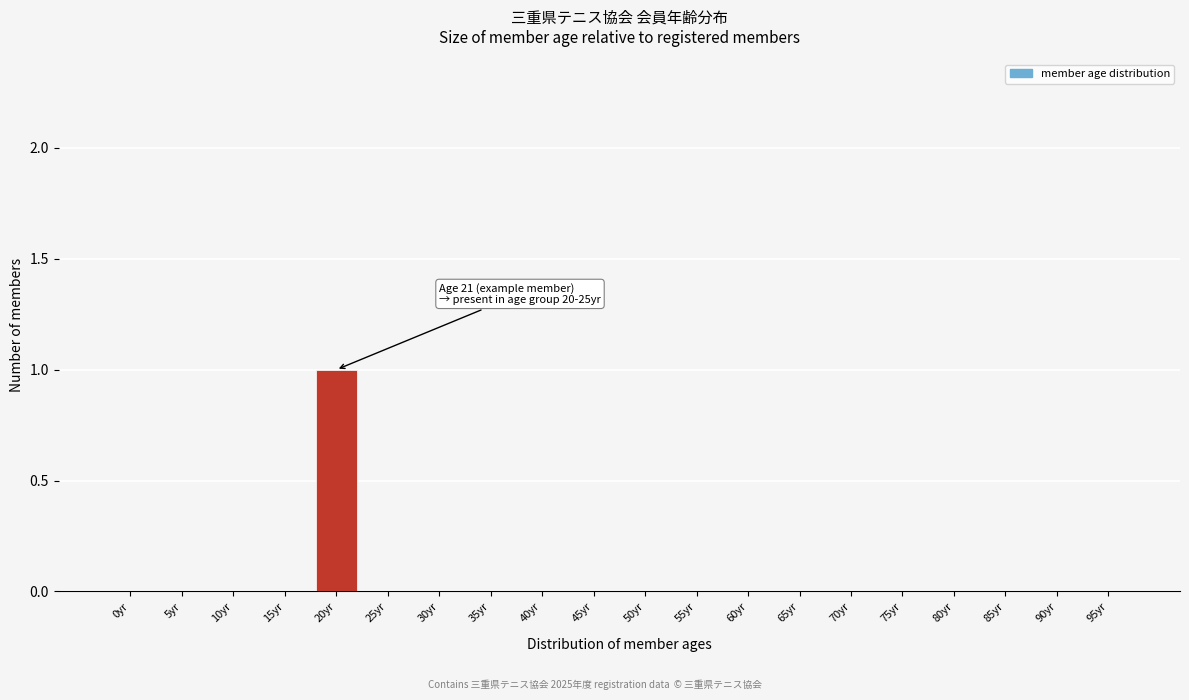

Reading left to right, list all the values displayed in this chart.

0yr=0	5yr=0	10yr=0	15yr=0	20yr=1	25yr=0	30yr=0	35yr=0	40yr=0	45yr=0	50yr=0	55yr=0	60yr=0	65yr=0	70yr=0	75yr=0	80yr=0	85yr=0	90yr=0	95yr=0